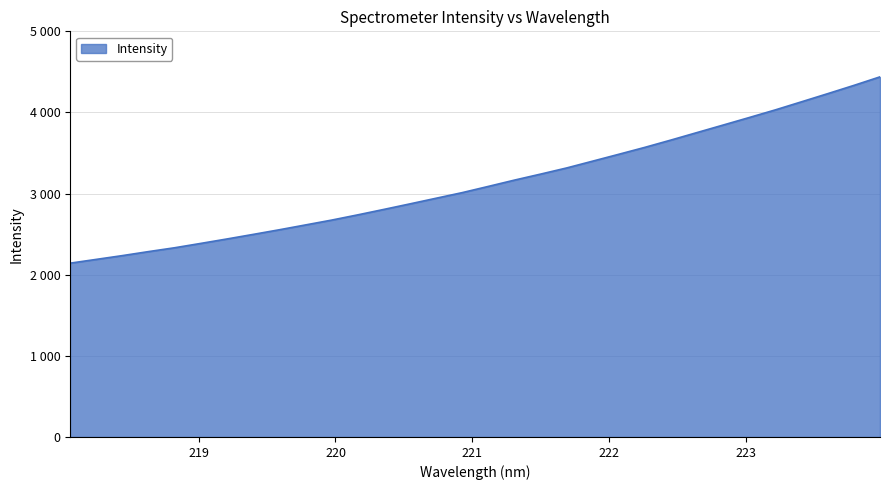

What is the label of the 16th point from the left?

220.9264